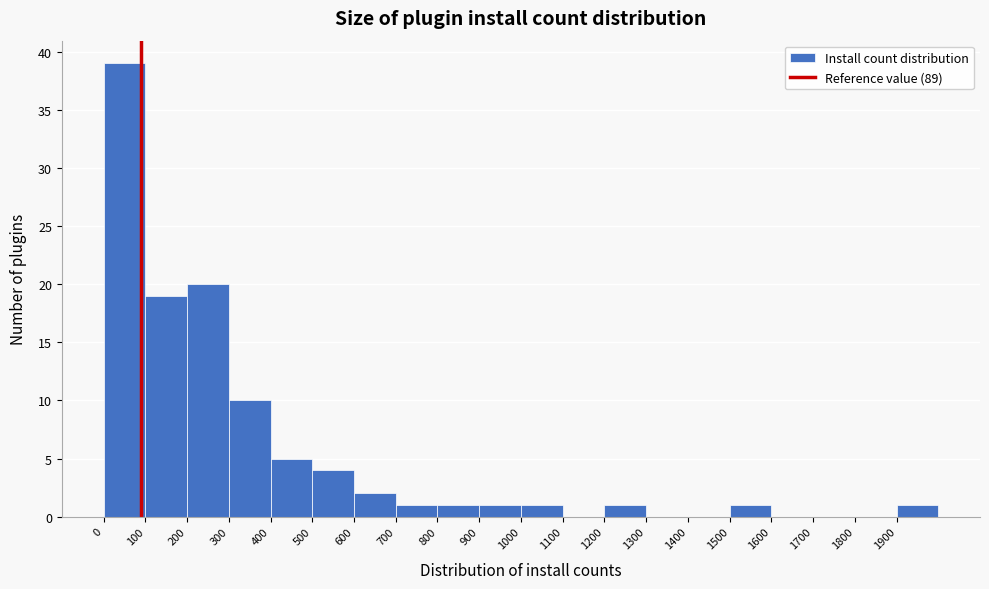

What is the height of the bar covering 300 to 400 on the x-axis? The values are not printed on the chart, so give them approximately, as read against the axis.

10